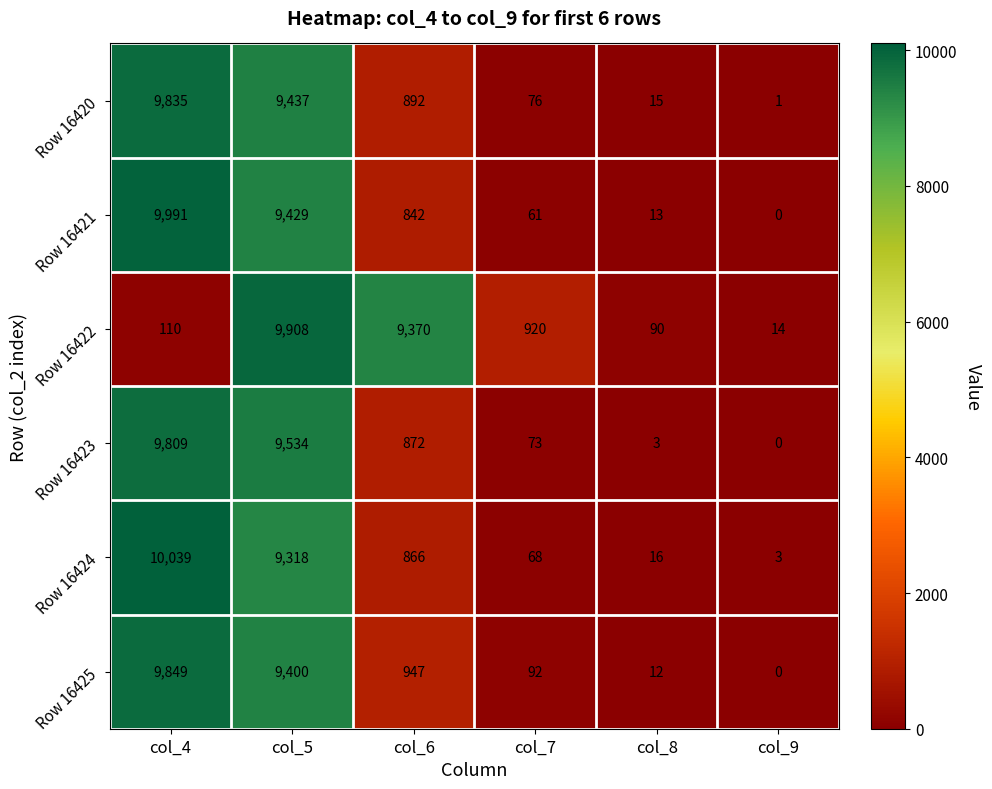

What is the sum of the Row 16425 values at col_8 and col_9?

12